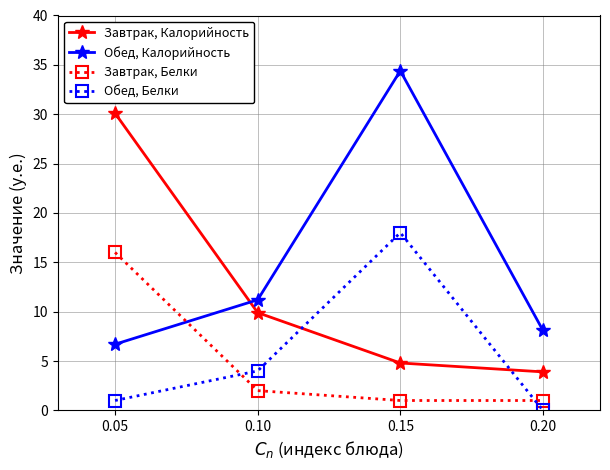

Where is Завтрак, Калорийность nearest to the value 17?

0.10